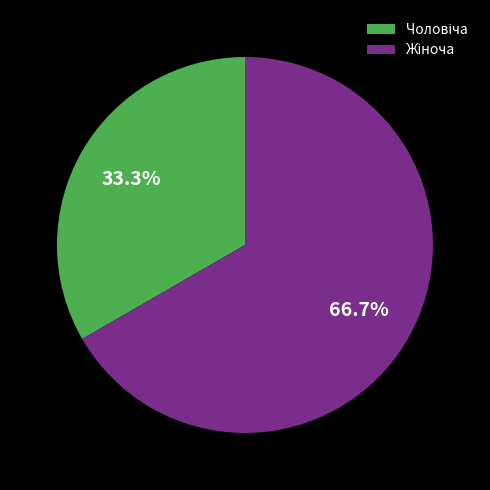

Is there any slice that represents more than half of the pie?

Yes